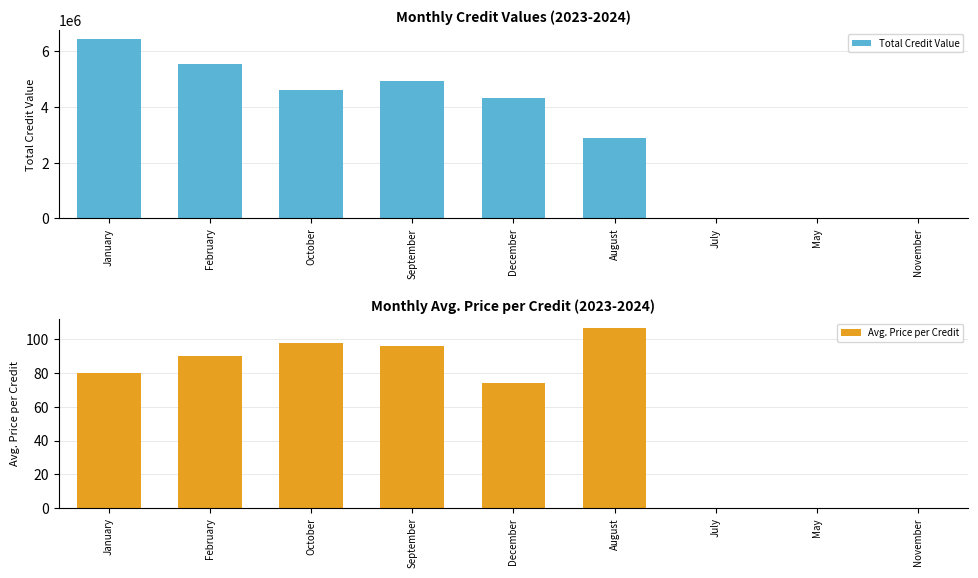

Which category has the highest value in the Total Credit Value series?

January